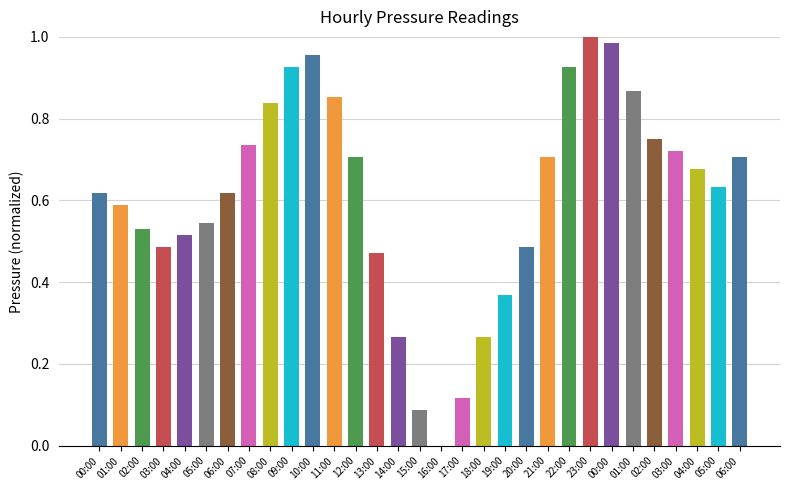

Reading left to right, extract all data points from this chart.

0.6	0.6	0.5	0.5	0.5	0.5	0.6	0.7	0.8	0.9	1.0	0.9	0.7	0.5	0.3	0.1	0.0	0.1	0.3	0.4	0.5	0.7	0.9	1.0	1.0	0.9	0.7	0.7	0.7	0.6	0.7